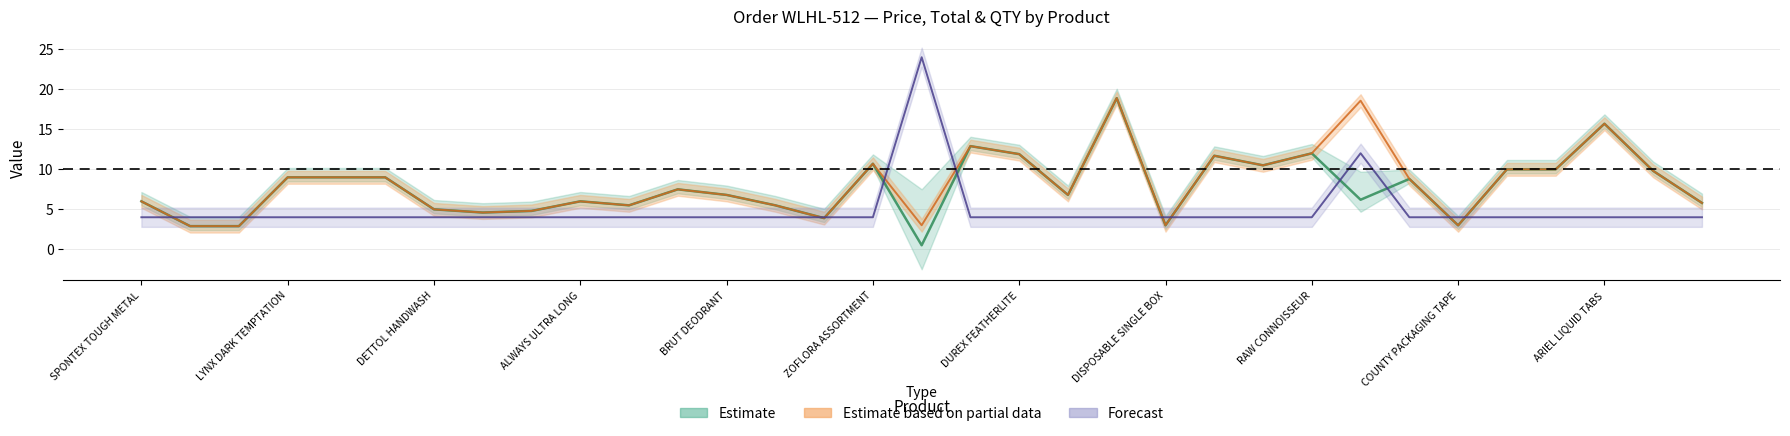

True or false: Price and Total intersect in this chart.

False